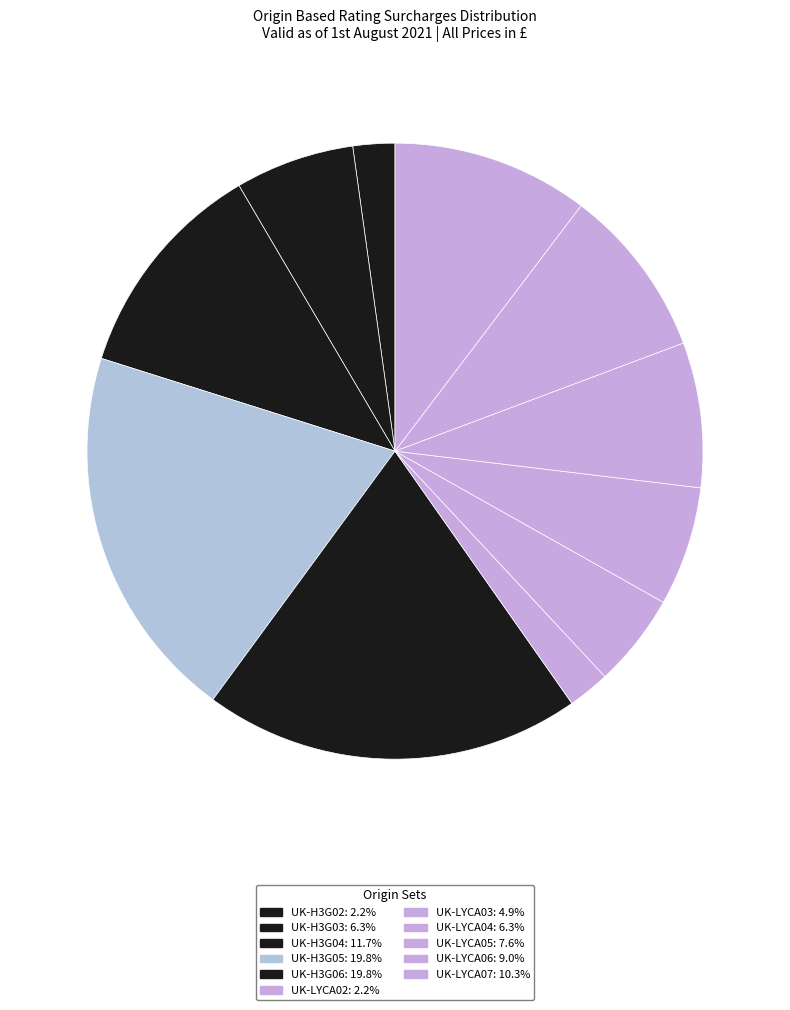

Combined, what portion of the pie is UK-LYCA03 and UK-H3G06?

24.7%